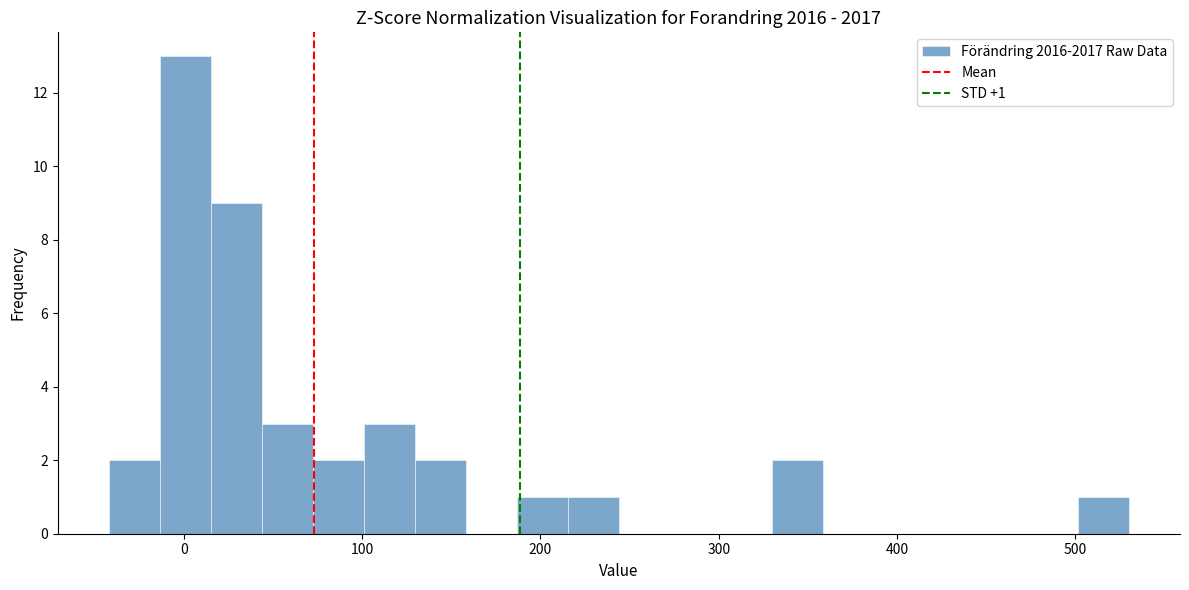

Read against the x-axis, roughly where is the centre of the tallest bar?

0